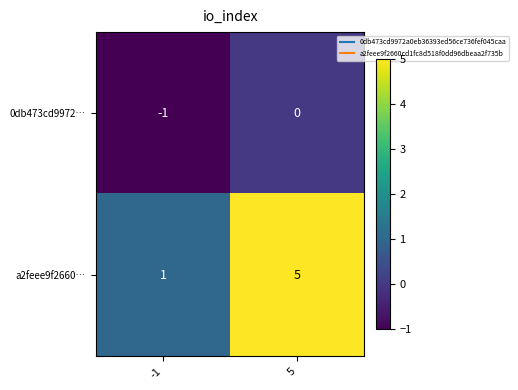

The 0db473cd9972… series shows 0 at 5. True or false?

True